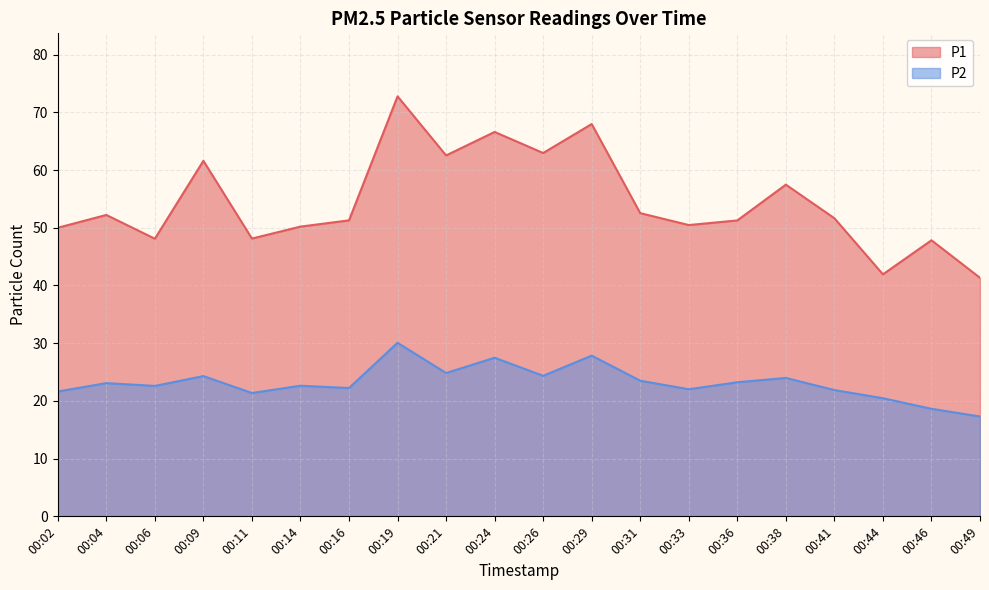

What is the difference between the P2 values at 00:14 and 00:44?

2.2